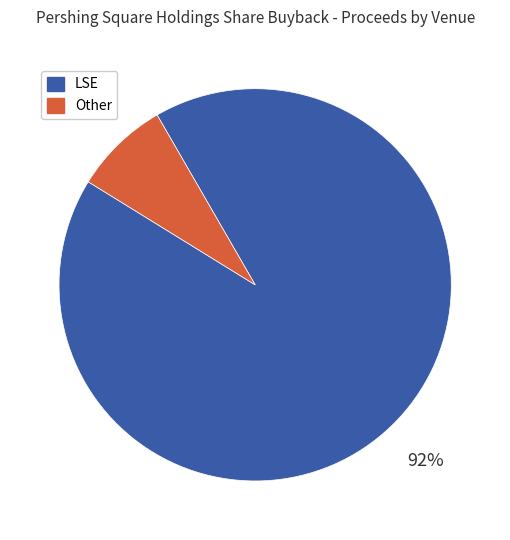

Does any single category account for the majority?

Yes